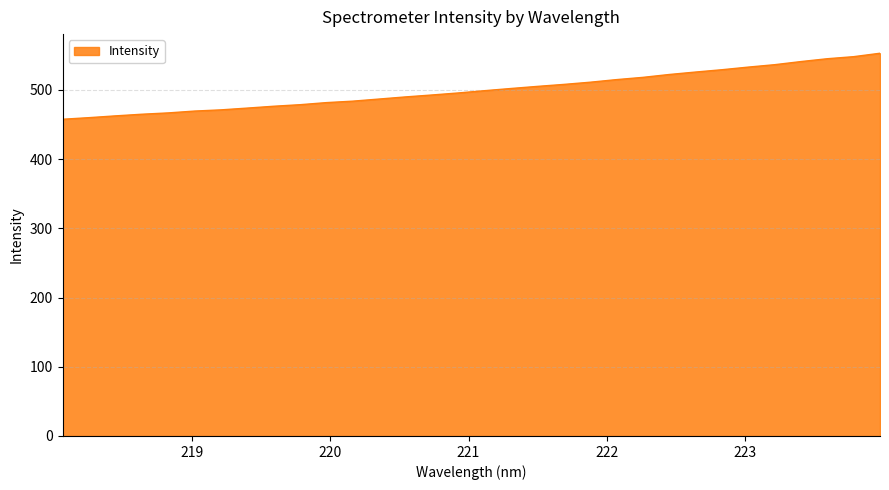

What is the difference between the maximum and minimum values?

95.3